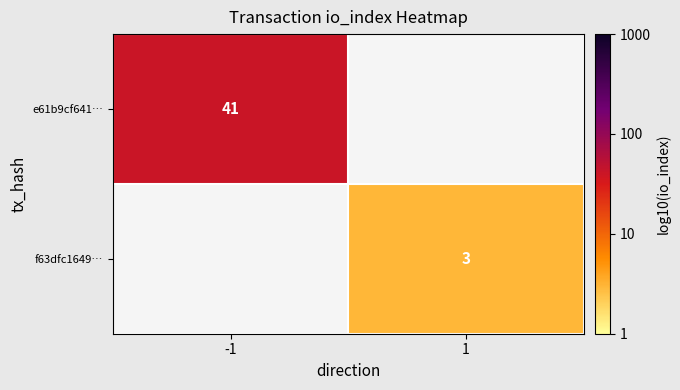

Which category has the highest value across all series?

-1